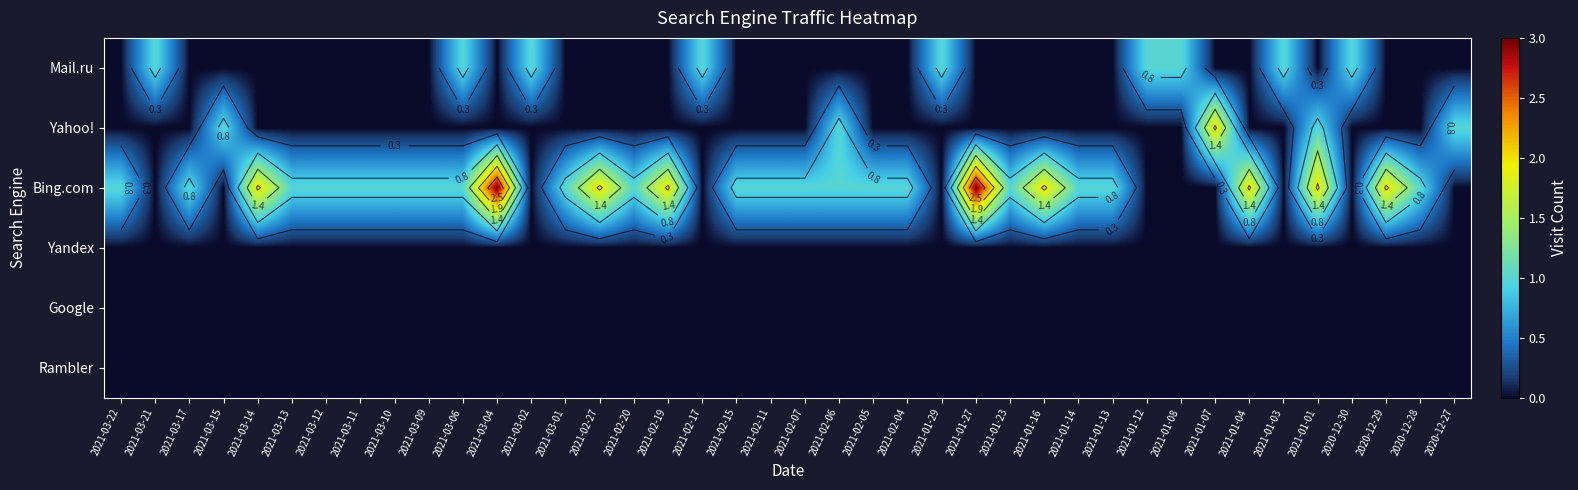

At how many categories does at least one series exceed 1?

10